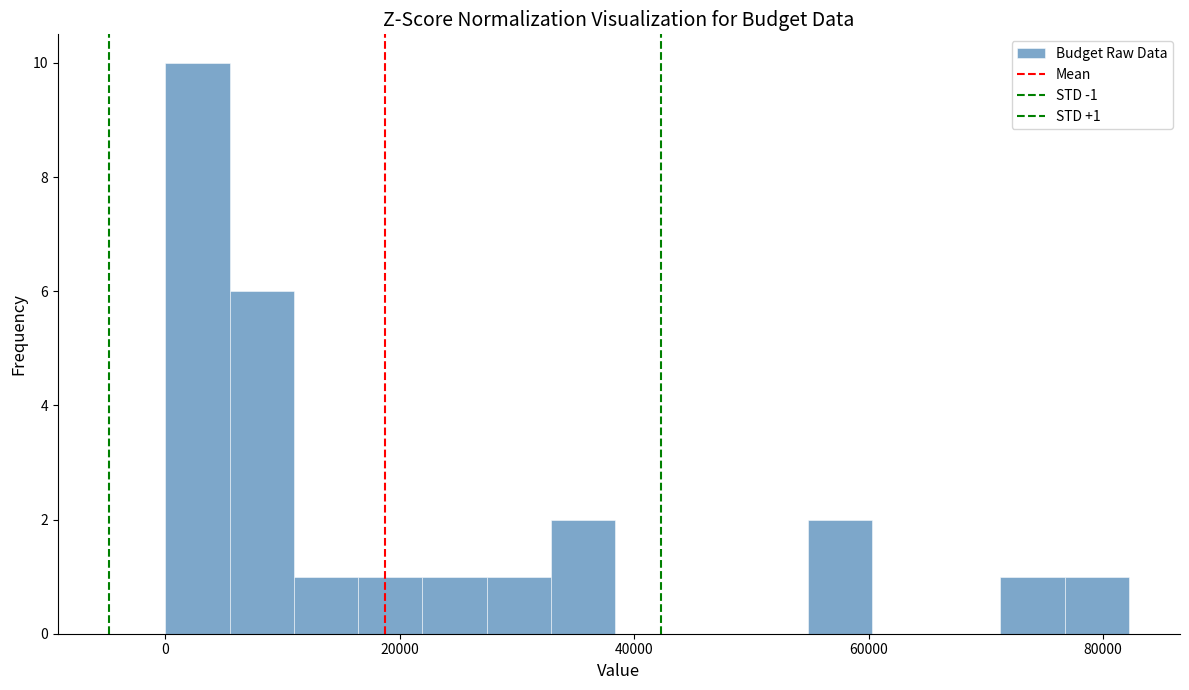

Read against the x-axis, roughly where is the centre of the tallest bar?

2000